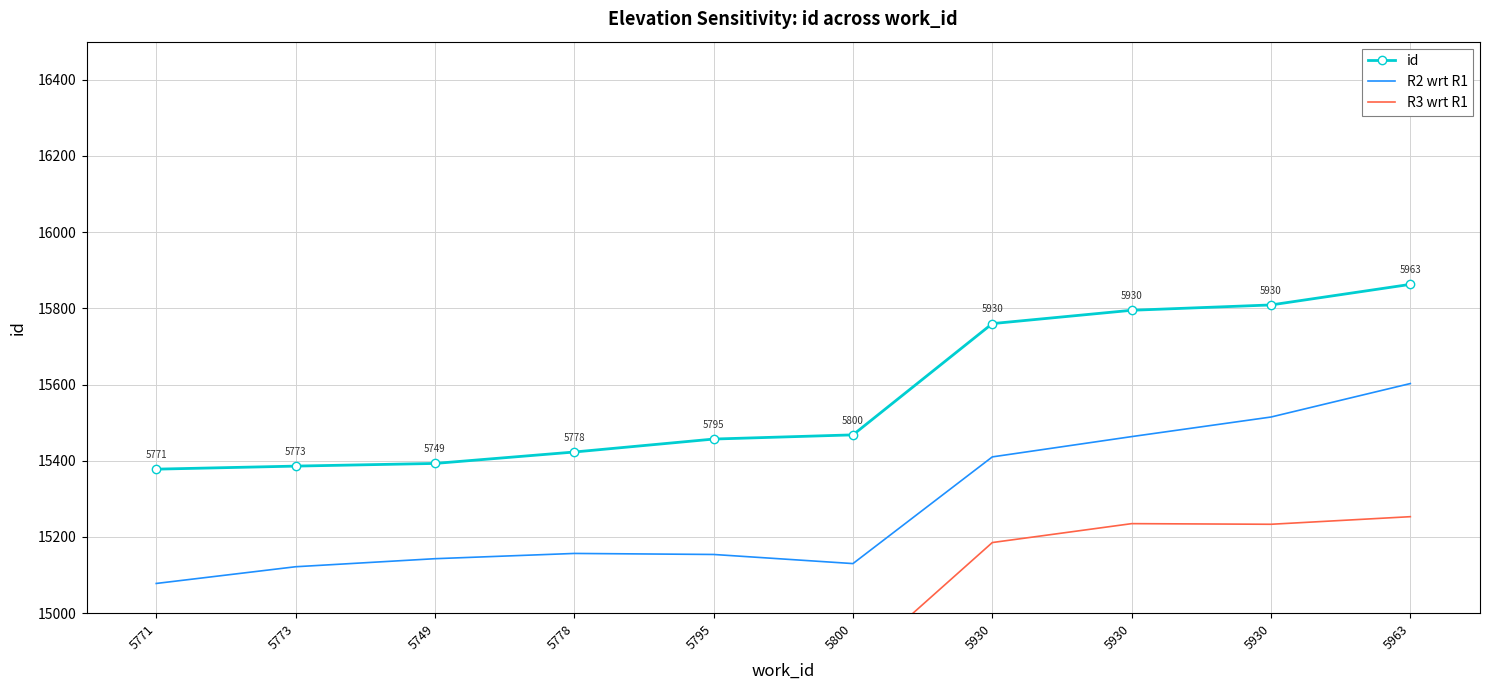

Where is R3 wrt R1 nearest to the value 15018?

5800